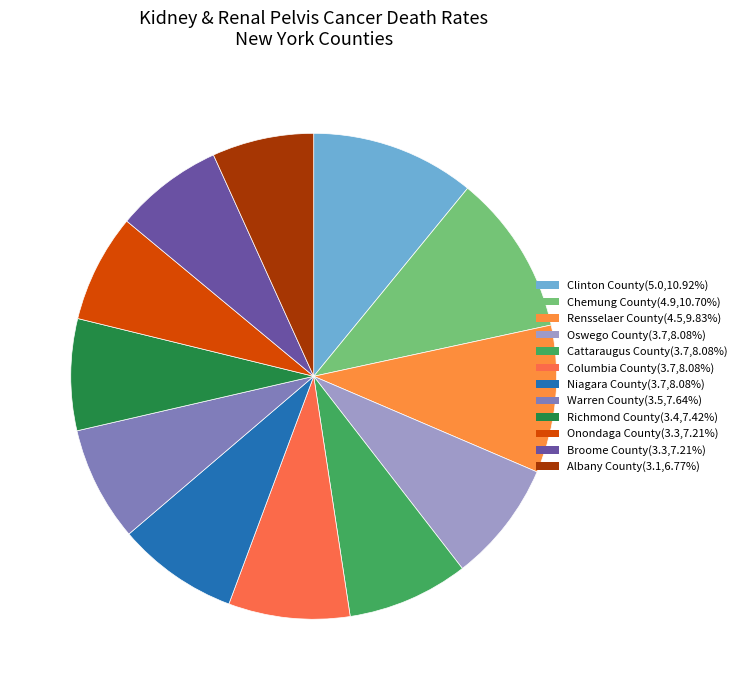

To the nearest percent, what is the difference between the largest and smallest slice percentages?

4%